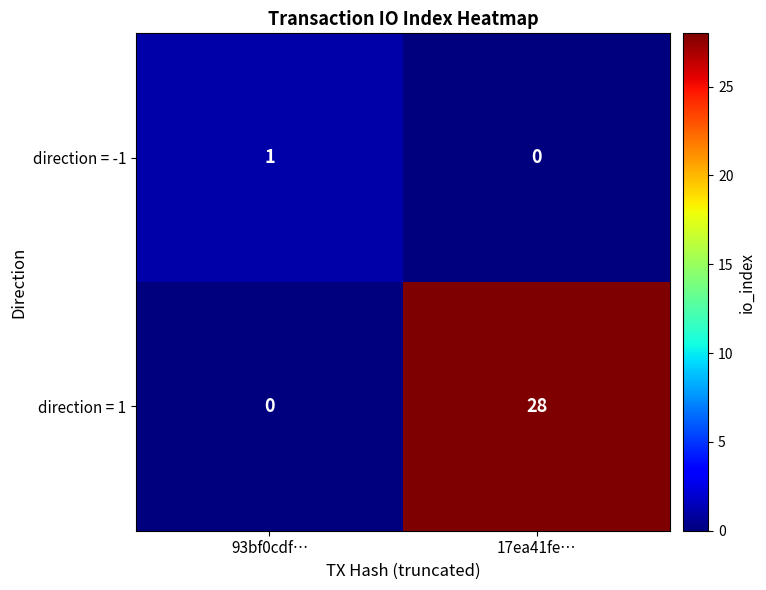

What is the spread (max minus min) of values at 17ea41fe…?

28